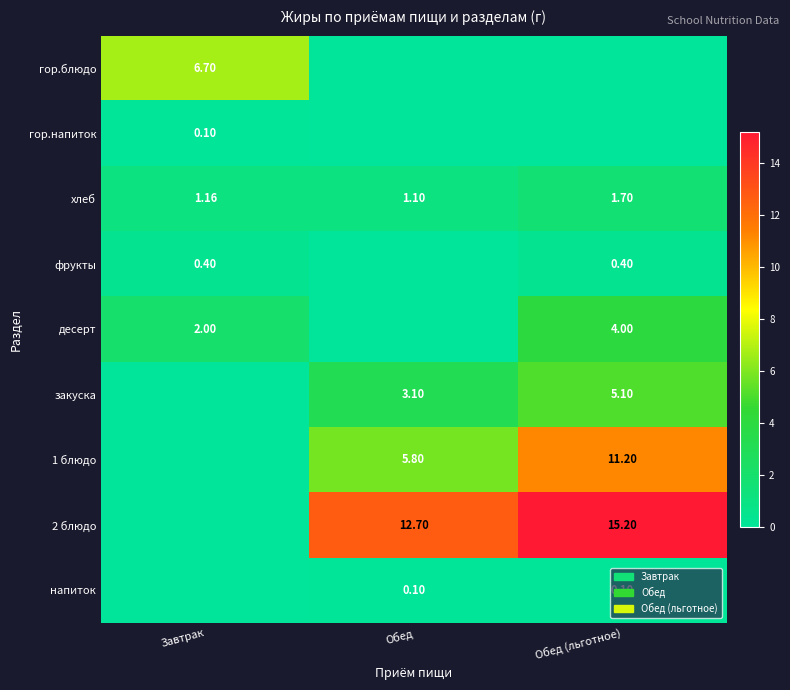

Is the value of хлеб at Обед (льготное) greater than the value of напиток at Обед (льготное)?

Yes